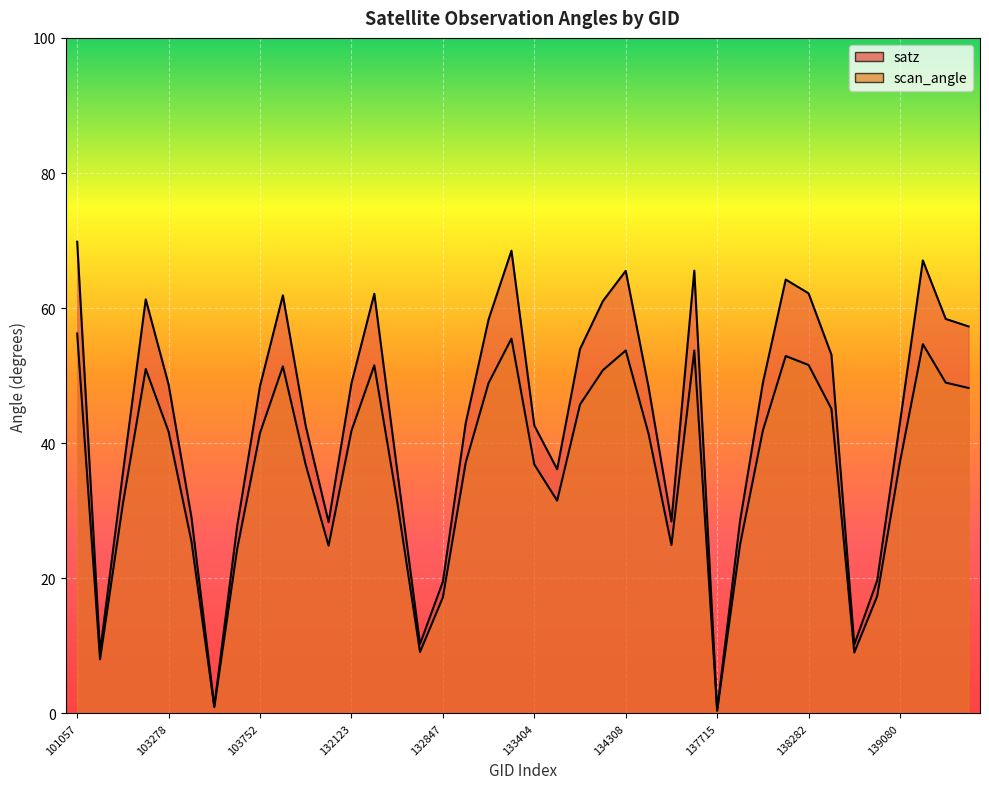

What is the difference between the second highest and second lowest values in the satz series?

67.4